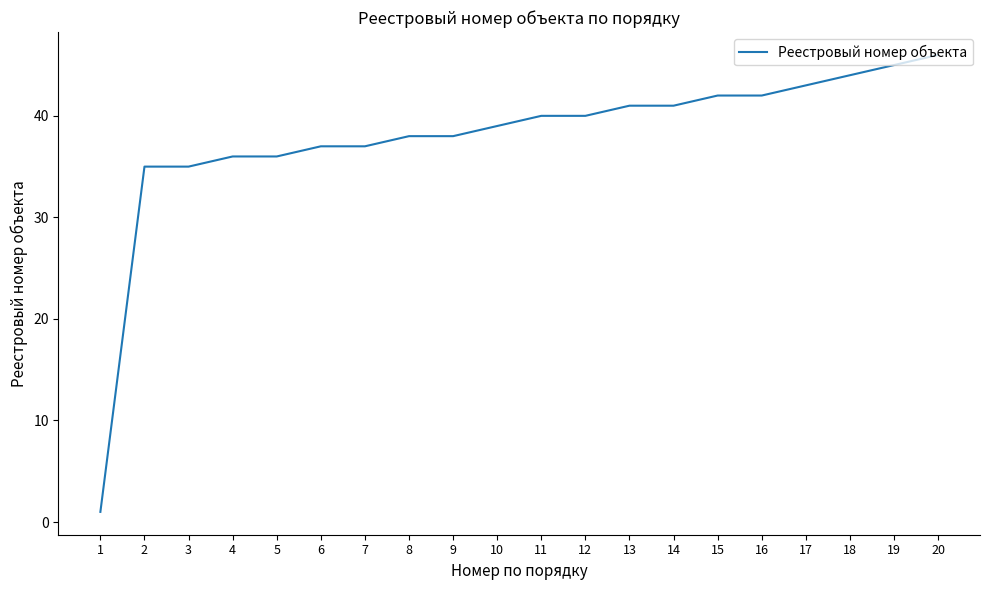

Reading right to left, list all the values displayed in this chart.

46	45	44	43	42	42	41	41	40	40	39	38	38	37	37	36	36	35	35	1